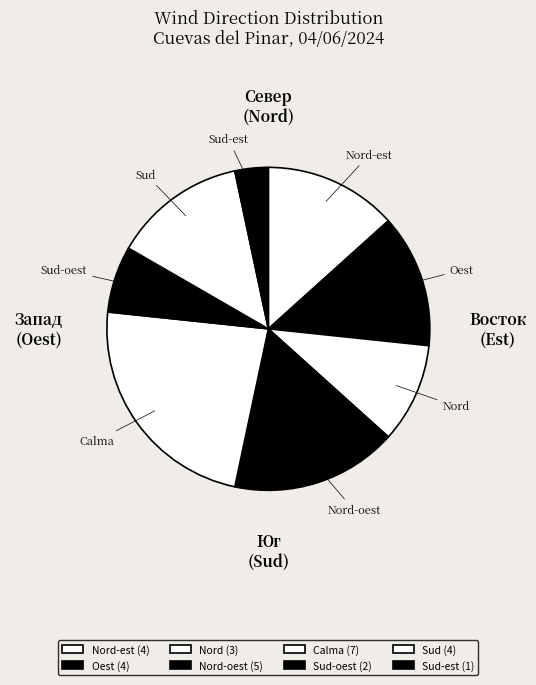

Which slice is the largest?

Calma